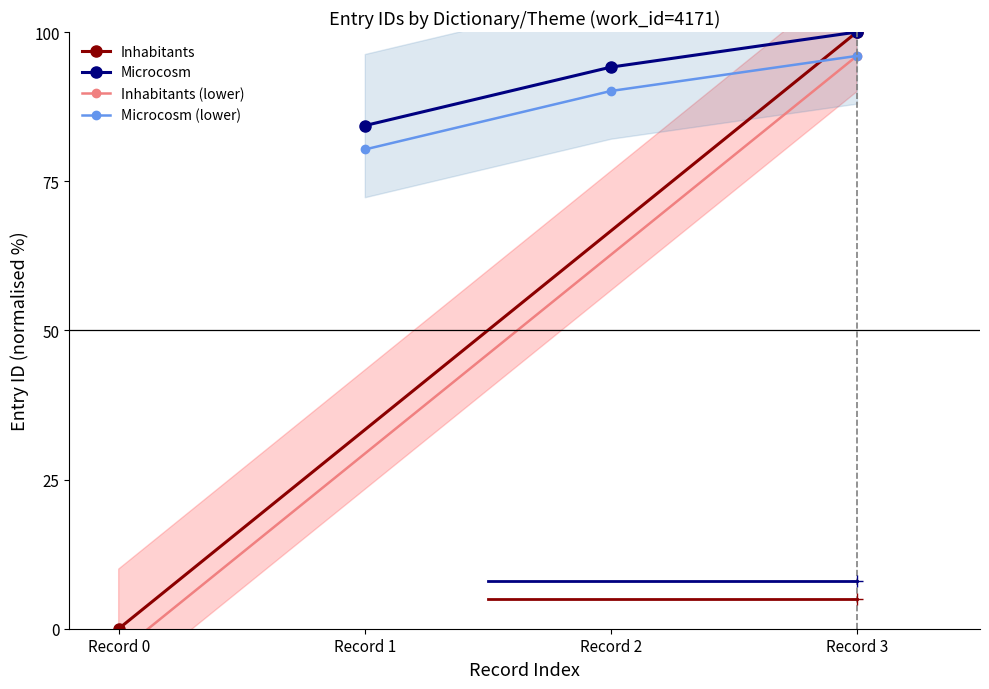

Rank the categories by Microcosm (lower) value from highest to lowest.

Record 3, Record 2, Record 1